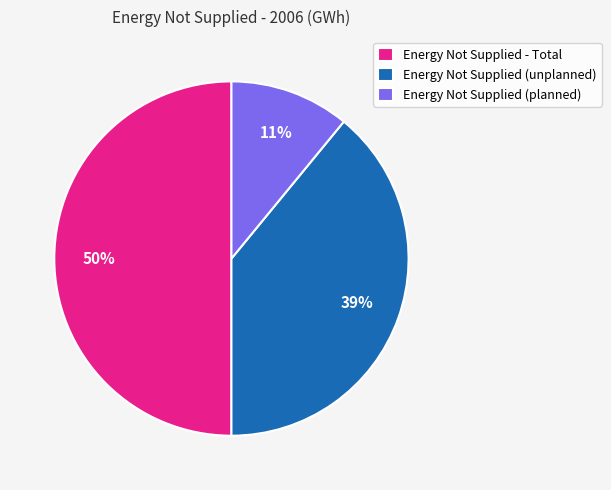

To the nearest percent, what is the combined percentage of Energy Not Supplied - Total and Energy Not Supplied (unplanned)?

89%